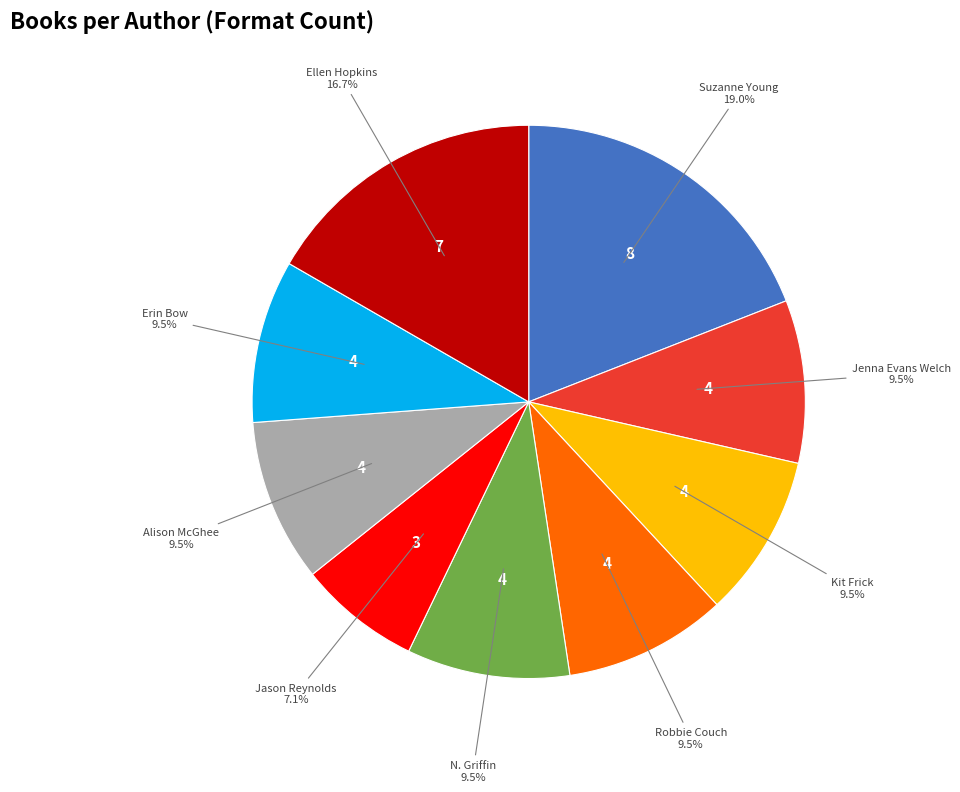

To the nearest percent, what is the difference between the largest and smallest slice percentages?

12%